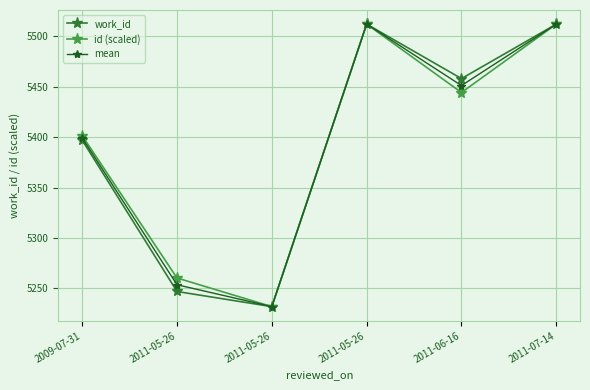

Which series has the widest spread of values?

work_id